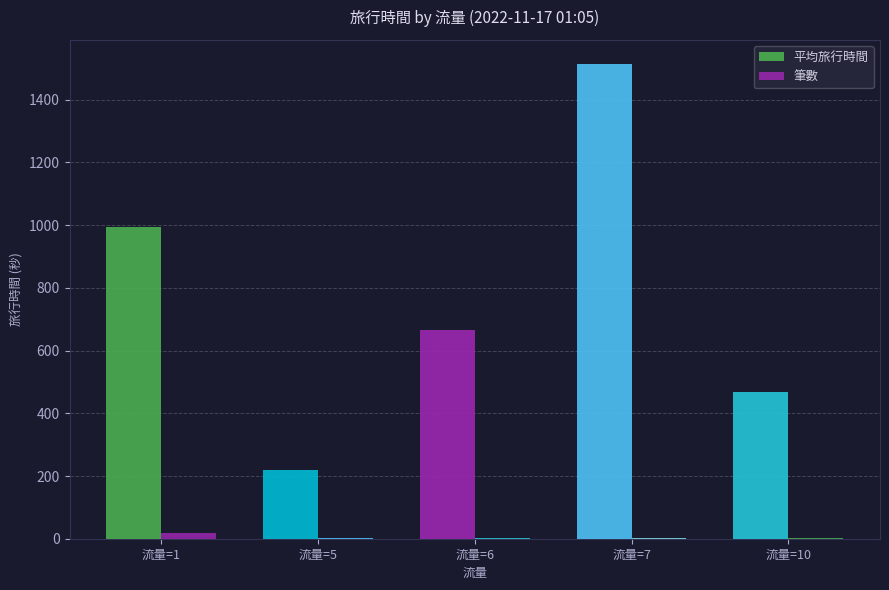

Are the bars grouped side by side (vs. stacked)?

Yes